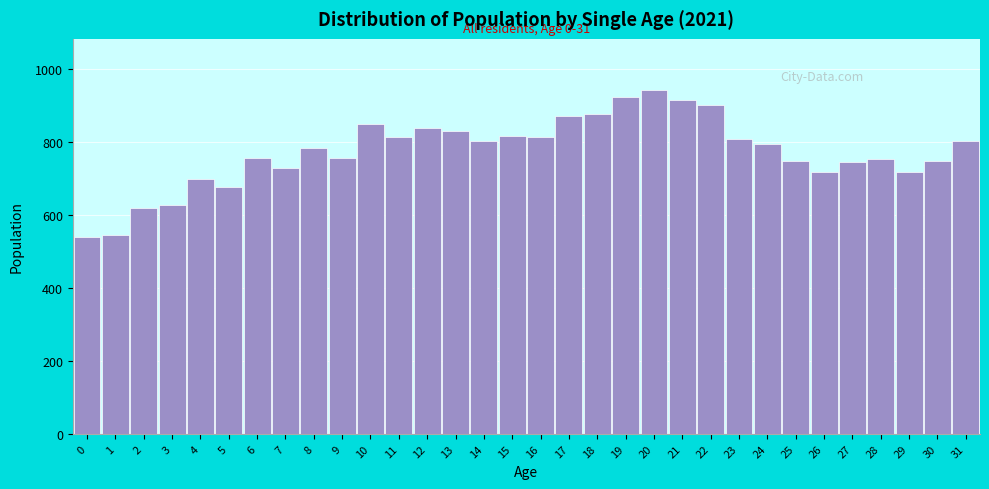

What is the value of the 18th bar from the left?

870